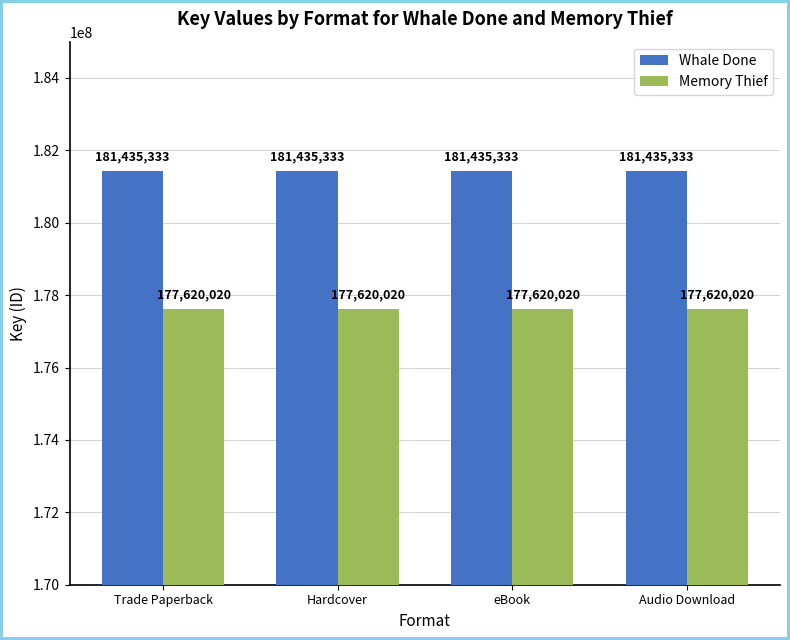

How many series are shown in this chart?

2